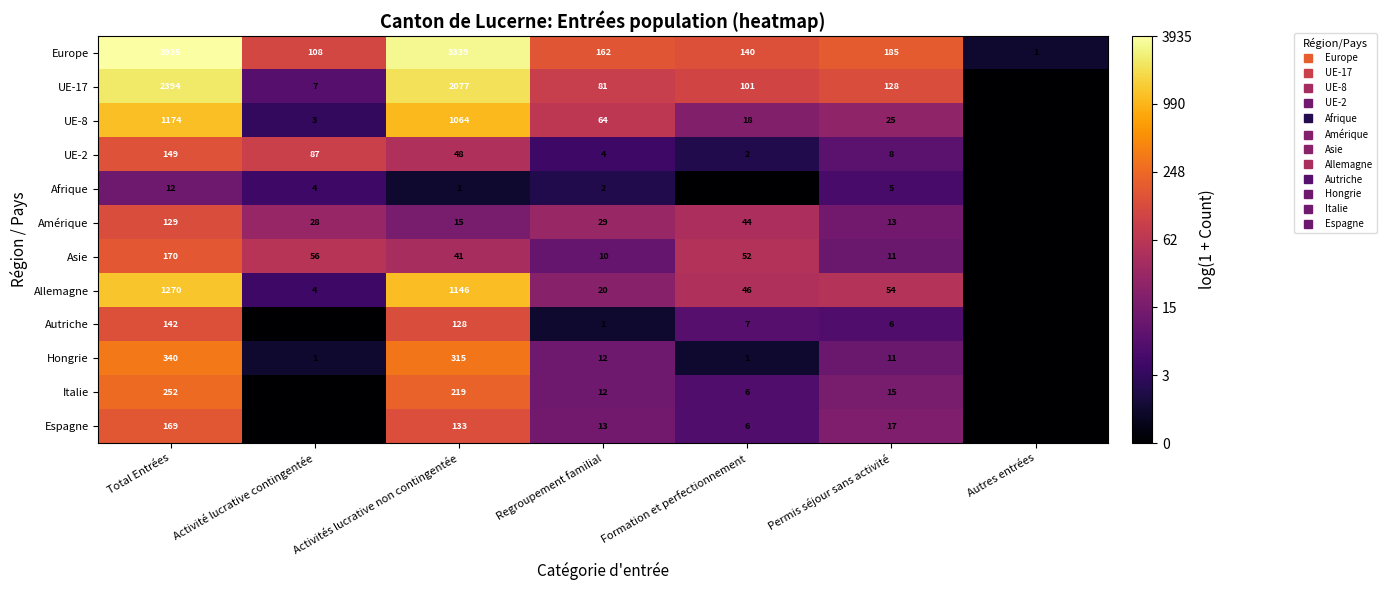

At which category is the sum across all series the highest?

Total Entrées